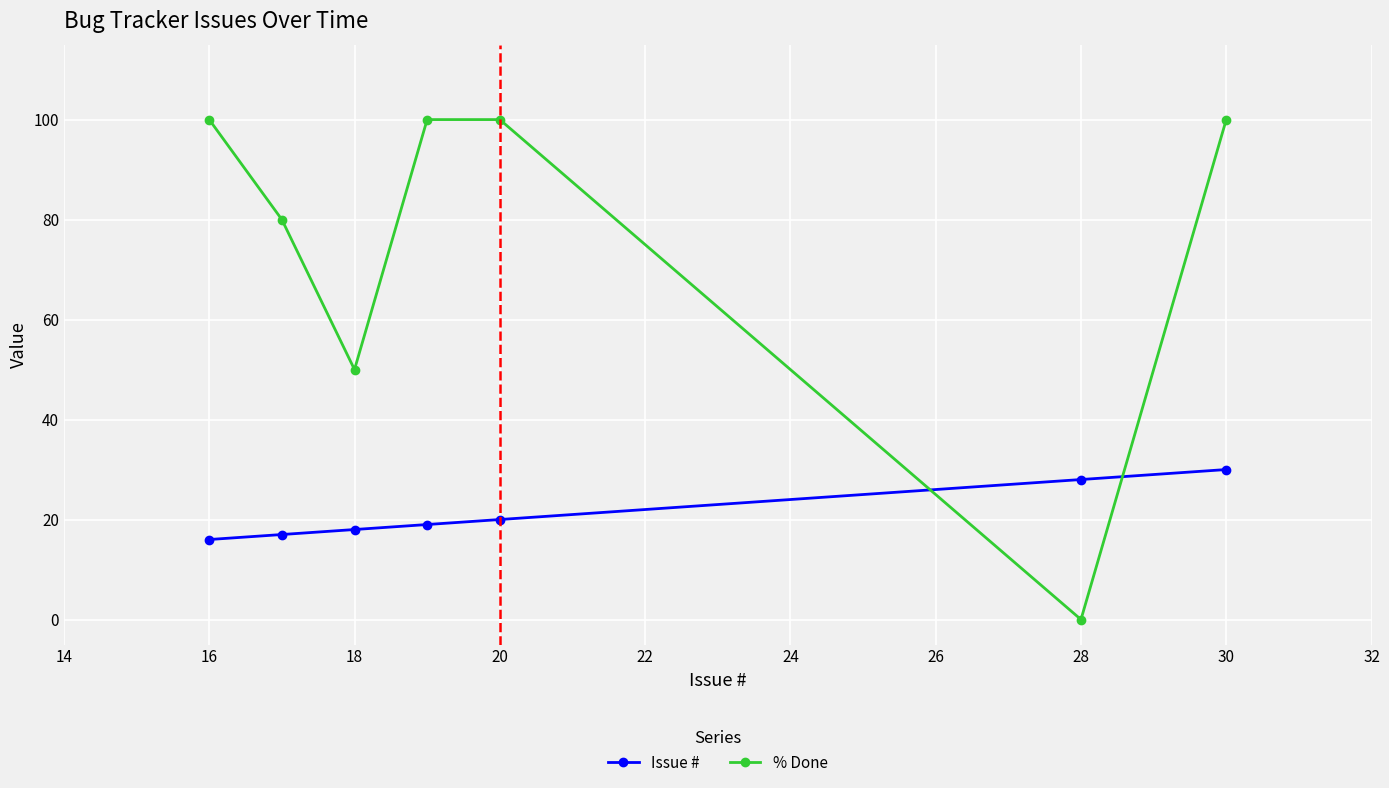

Which series has the widest spread of values?

% Done